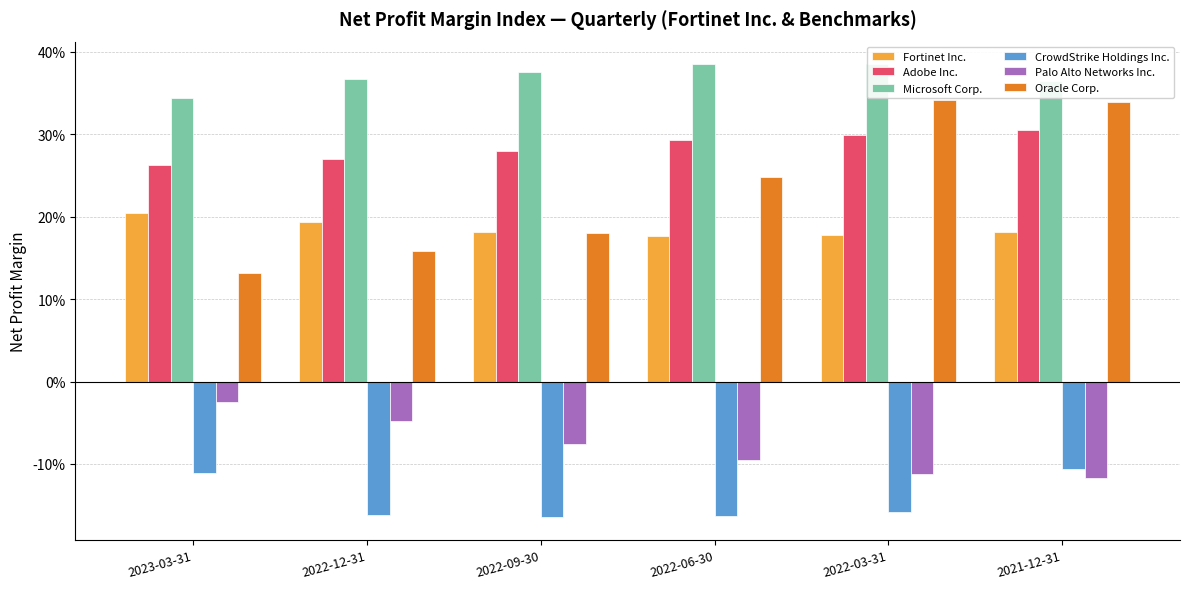

How many bars are there in total?

36